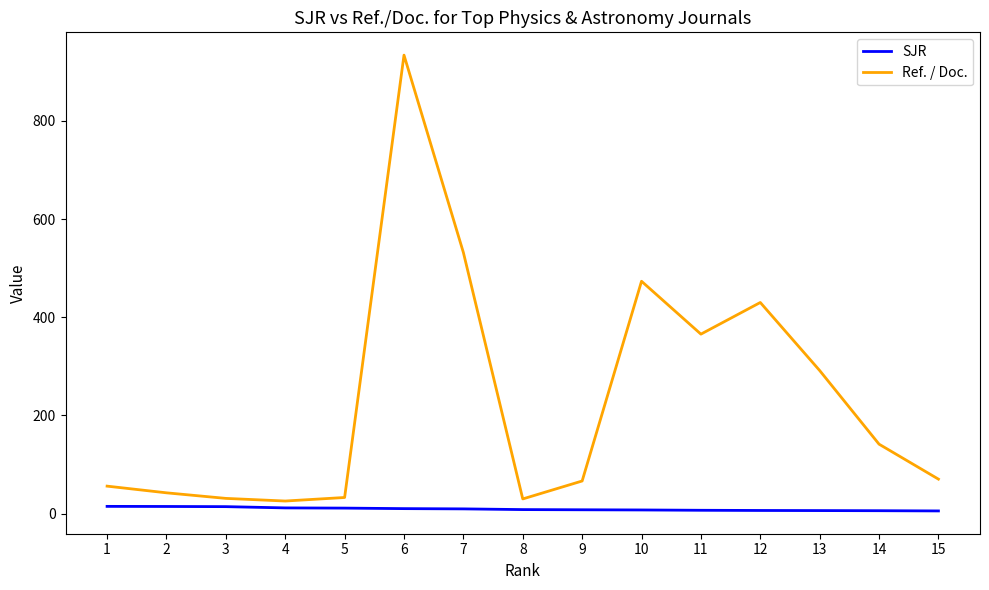

List the series in order of their peak value, highest first.

Ref. / Doc., SJR